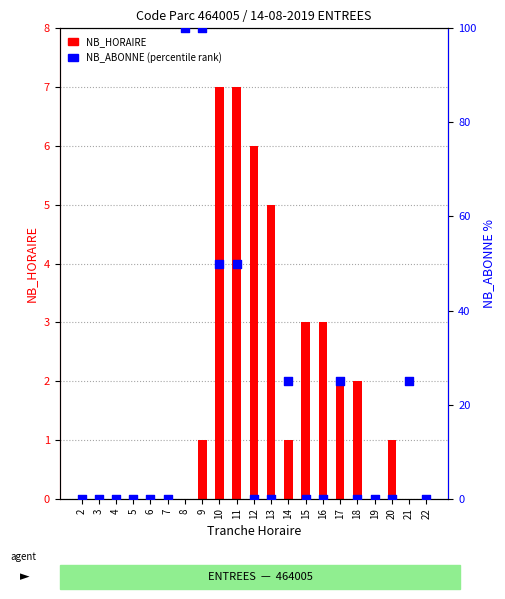

At which category is the sum across all series the highest?

9